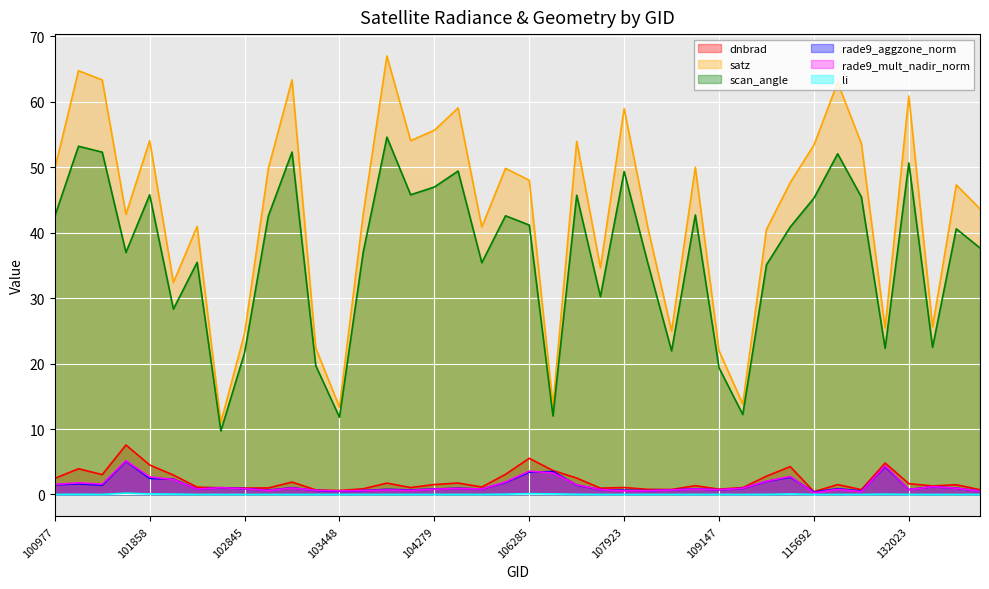

How many interior local valleys does the rade9_mult_nadir_norm series have?

11